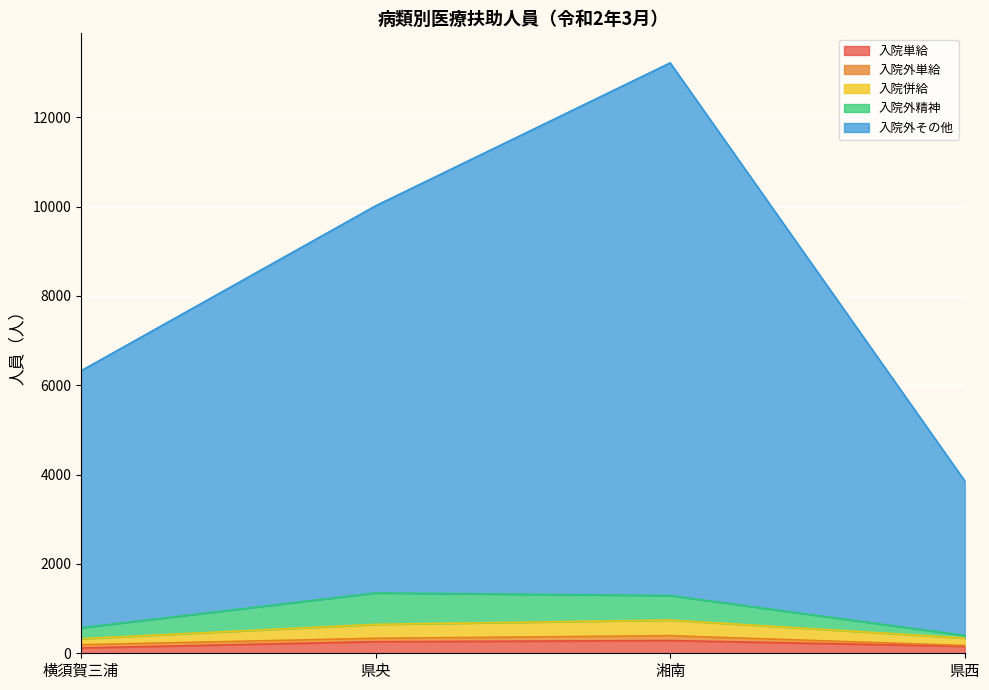

What is the value of the 入院単給 point at the 2nd from the left?

259